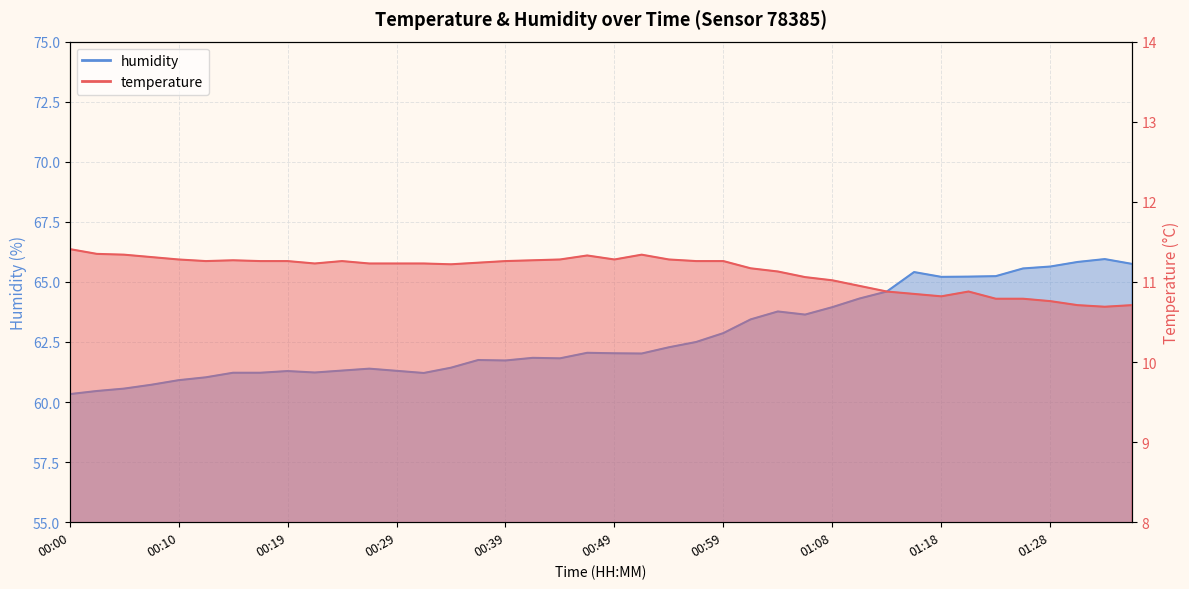

Reading left to right, extract all data points from this chart.

temperature: 11.4	11.3	11.3	11.3	11.3	11.3	11.3	11.3	11.3	11.2	11.3	11.2	11.2	11.2	11.2	11.2	11.3	11.3	11.3	11.3	11.3	11.3	11.3	11.3	11.3	11.2	11.1	11.1	11.0	10.9	10.9	10.8	10.8	10.9	10.8	10.8	10.8	10.7	10.7	10.7
humidity: 60.3	60.5	60.6	60.7	60.9	61.0	61.2	61.2	61.3	61.2	61.3	61.4	61.3	61.2	61.4	61.8	61.7	61.8	61.8	62.0	62.0	62.0	62.3	62.5	62.9	63.4	63.8	63.6	64.0	64.3	64.6	65.4	65.2	65.2	65.2	65.6	65.6	65.8	66.0	65.8